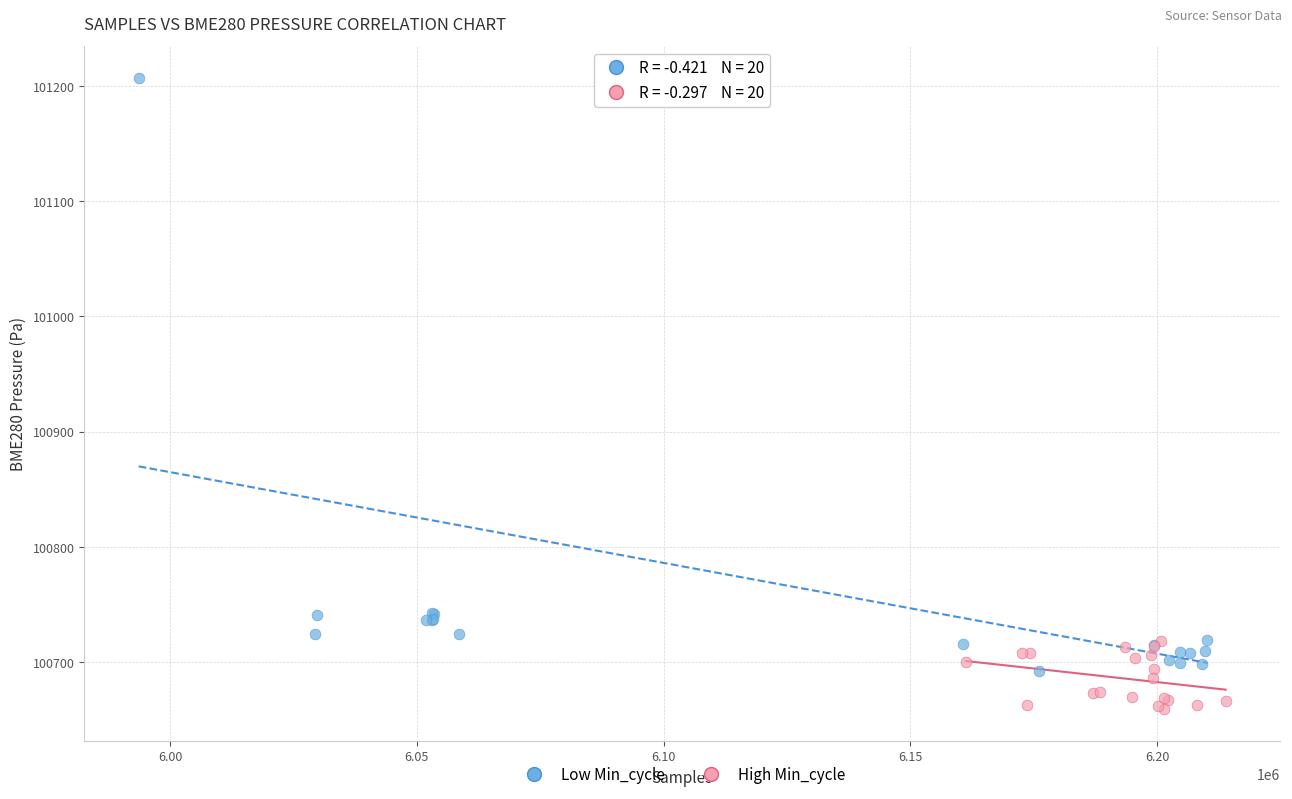

Which series contains the lowest Y value?

High Min_cycle